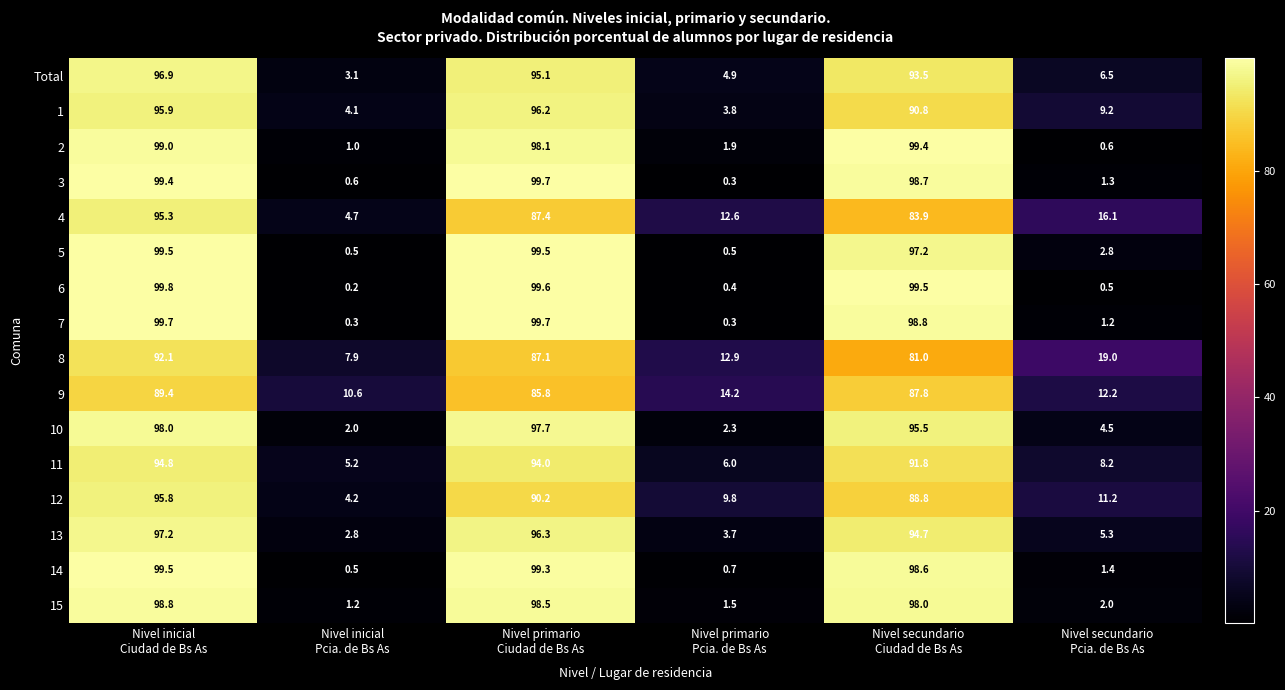

What is the maximum value for 15?

98.8